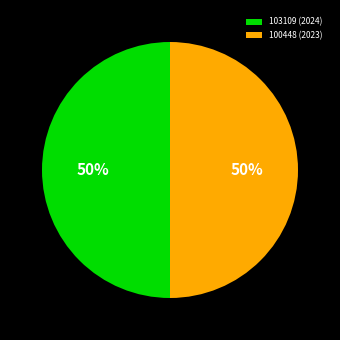

What percentage is the 103109 (2024) slice, to the nearest percent?

50%